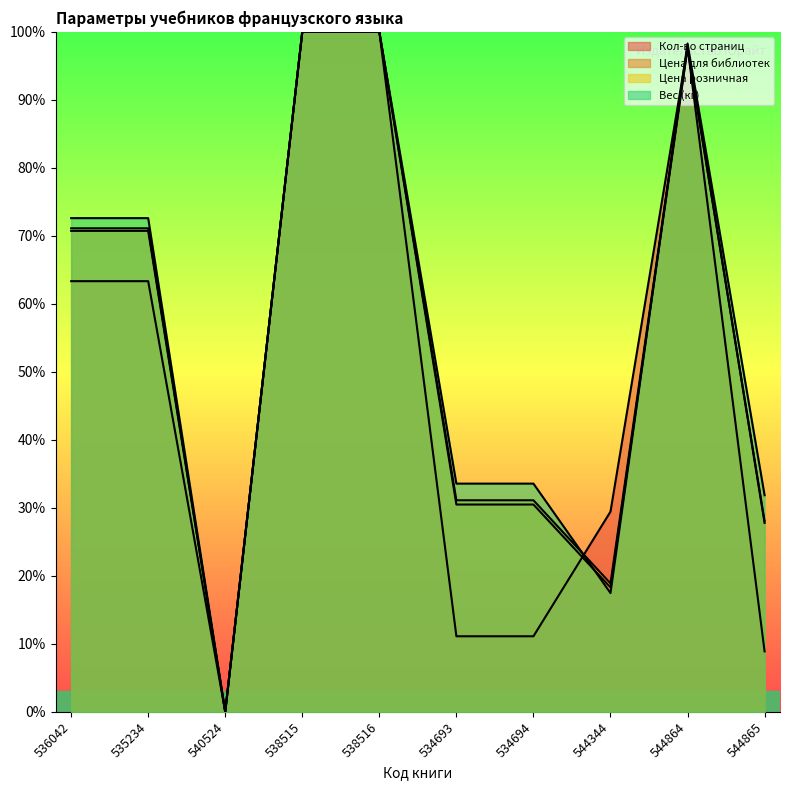

What is the difference between the maximum and second lowest values in the Кол-во страниц series?

0.9